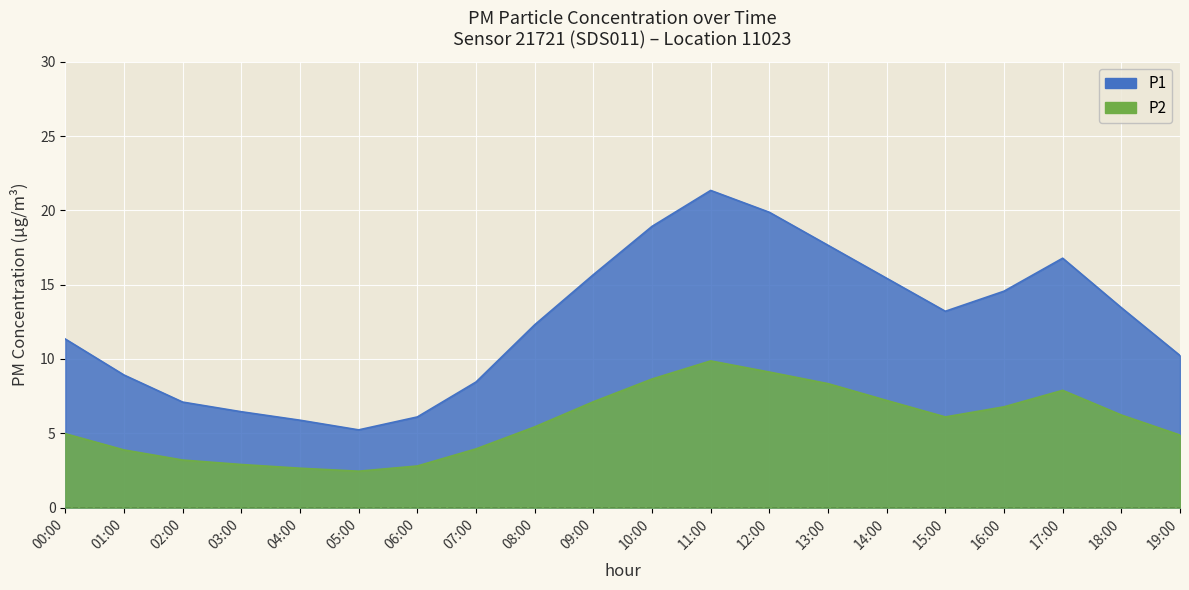

How many interior local valleys does the P2 series have?

2